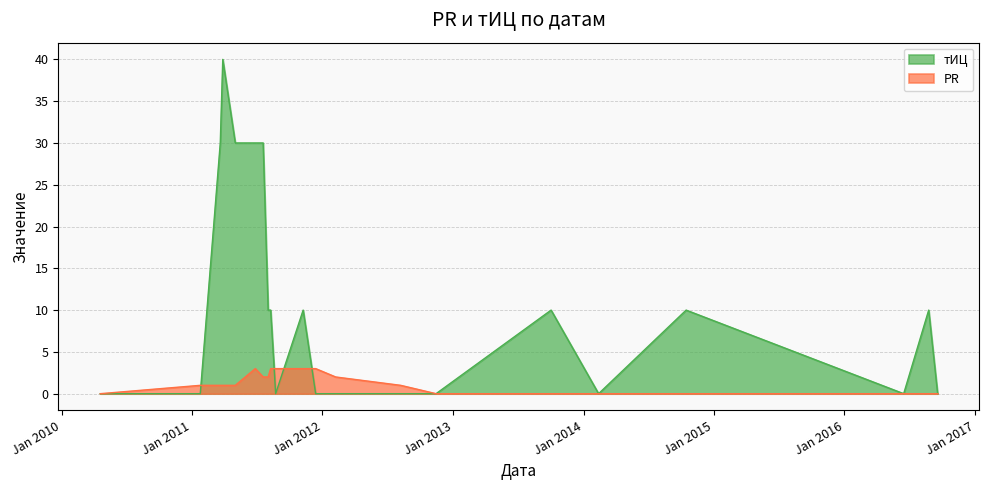

How many тИЦ values are between 0 and 10?

16